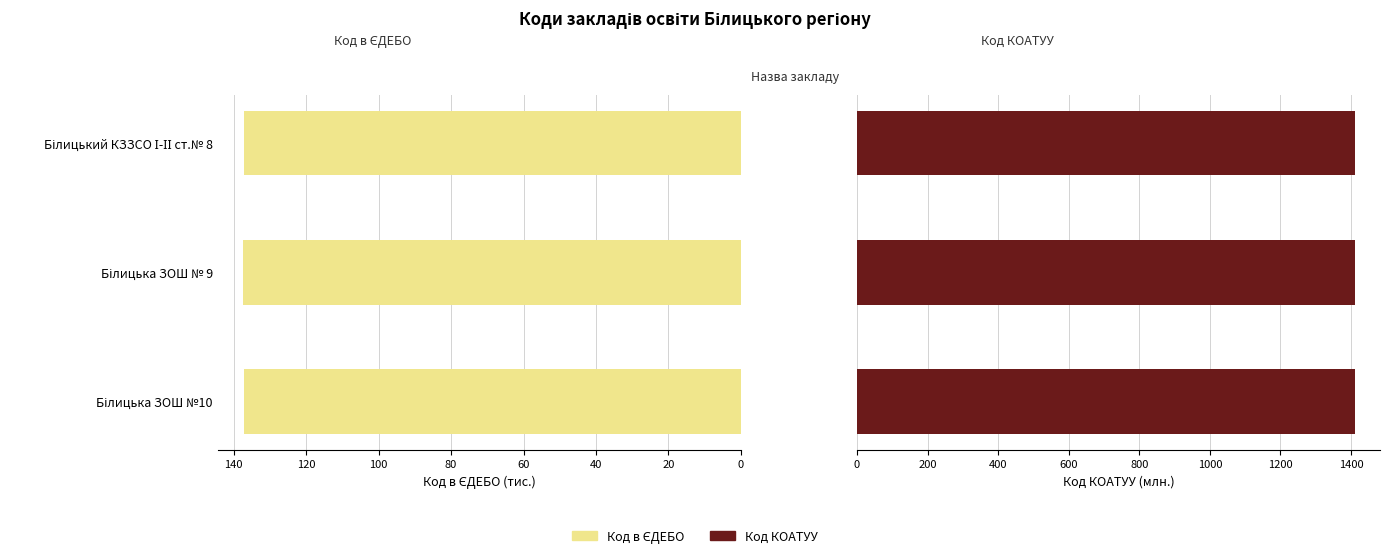

Reading right to left, list all the values displayed in this chart.

Код в ЄДЕБО: 137.2	137.5	137.3
Код КОАТУУ: 0.5	0.5	0.5